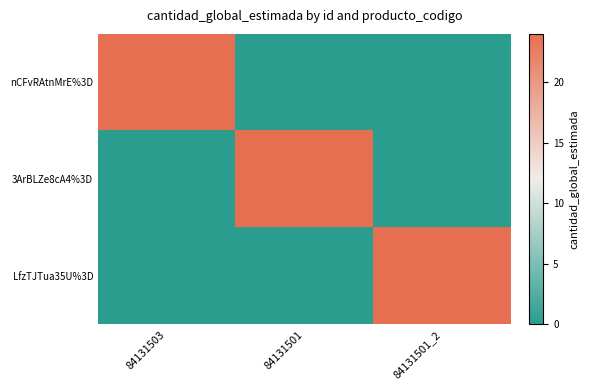

At how many categories does at least one series exceed 10?

3